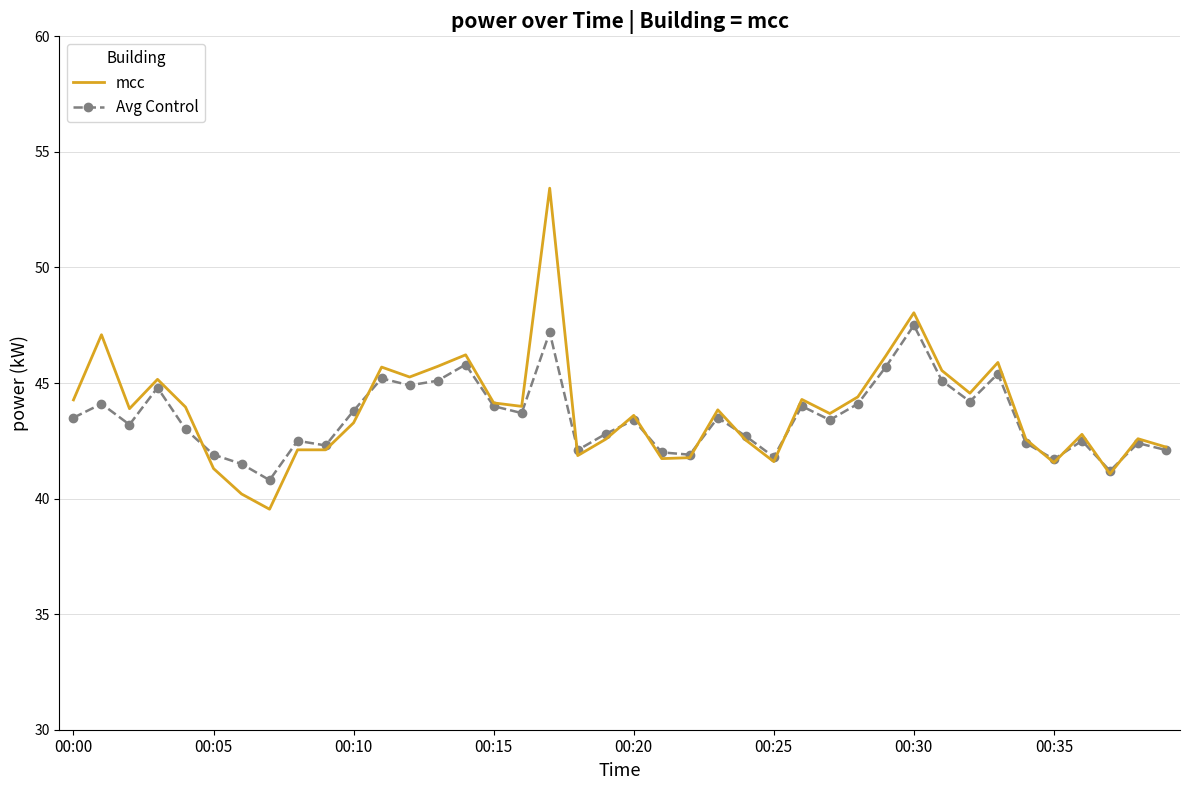

In Avg Control, how many points are lower than both neighbors (excluding endpoints)?

12